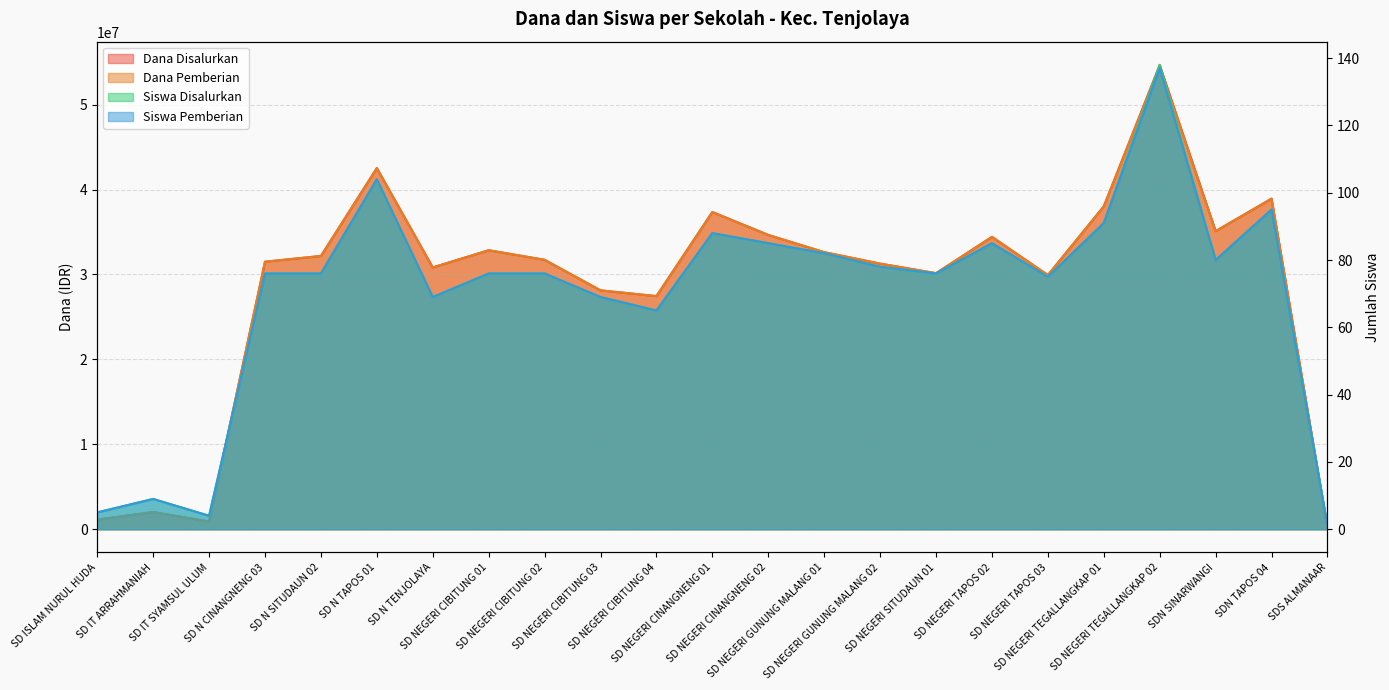

What is the minimum value shown in the chart?

1